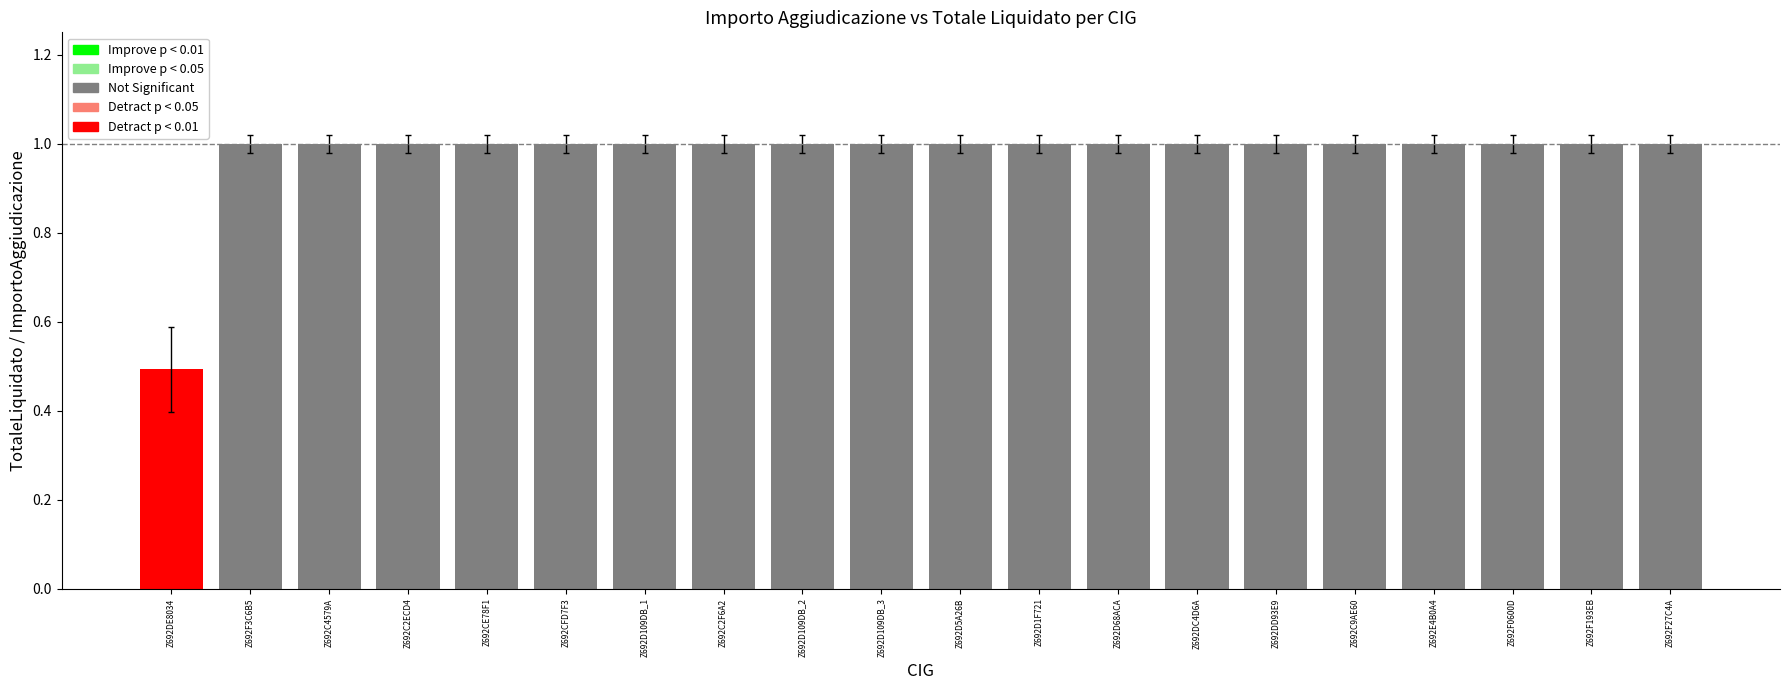

Which label corresponds to the largest value in the chart?

Z692C4579A